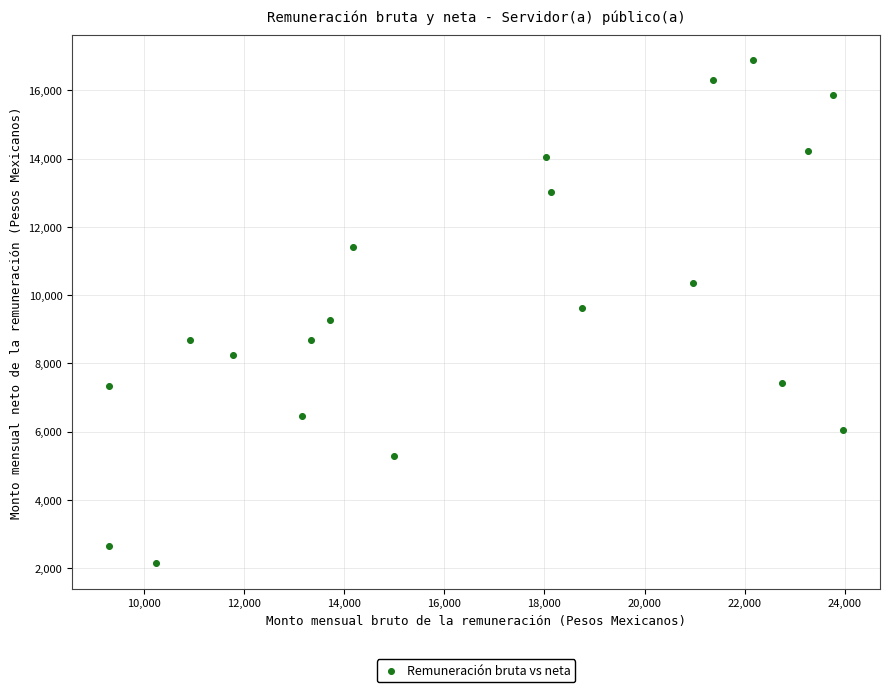

What is the range of X values (max minus min)?

14660.8